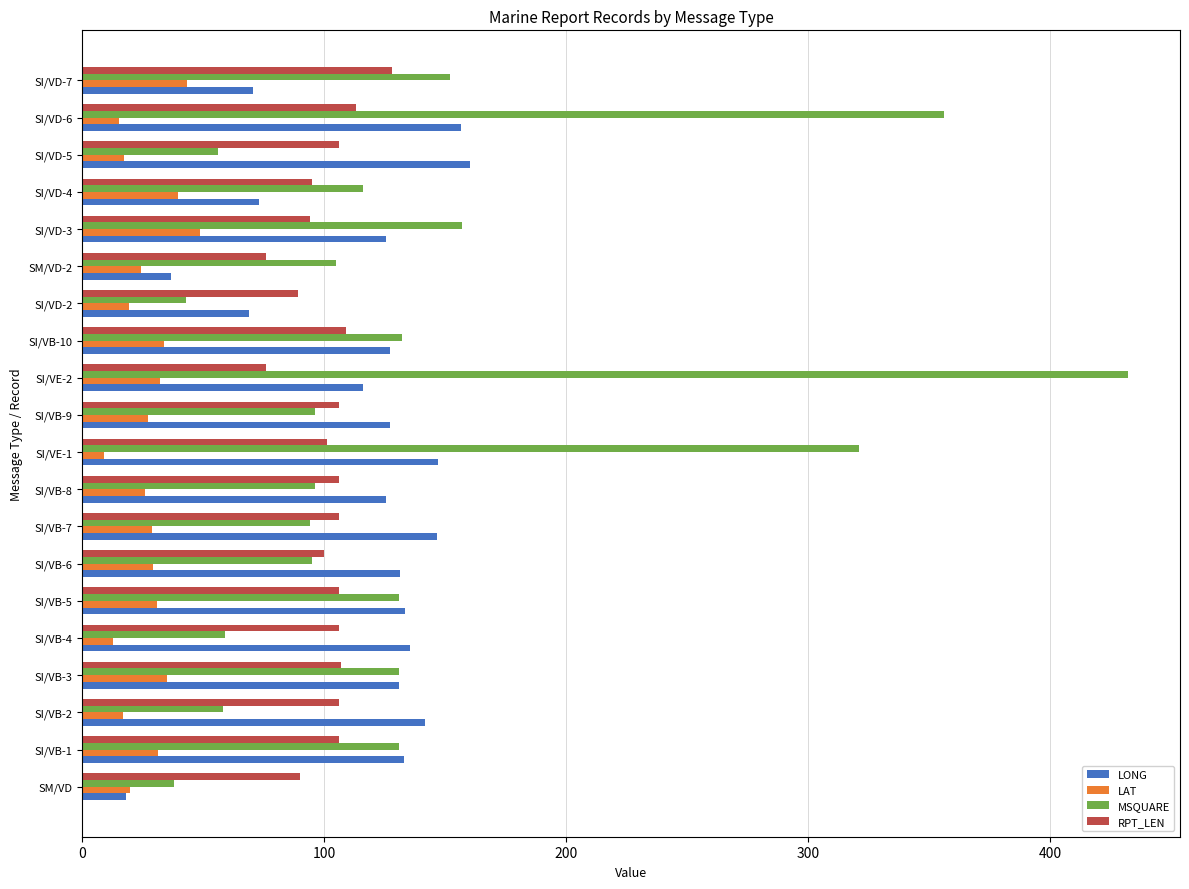

What is the maximum value shown in the chart?

432.0